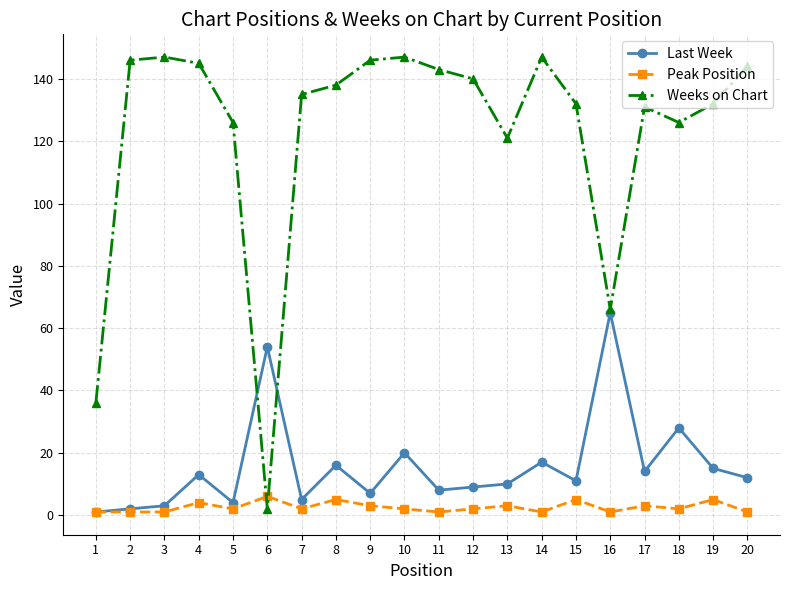

Reading right to left, list all the values displayed in this chart.

Last Week: 12	15	28	14	65	11	17	10	9	8	20	7	16	5	54	4	13	3	2	1
Peak Position: 1	5	2	3	1	5	1	3	2	1	2	3	5	2	6	2	4	1	1	1
Weeks on Chart: 144	132	126	131	66	132	147	121	140	143	147	146	138	135	2	126	145	147	146	36